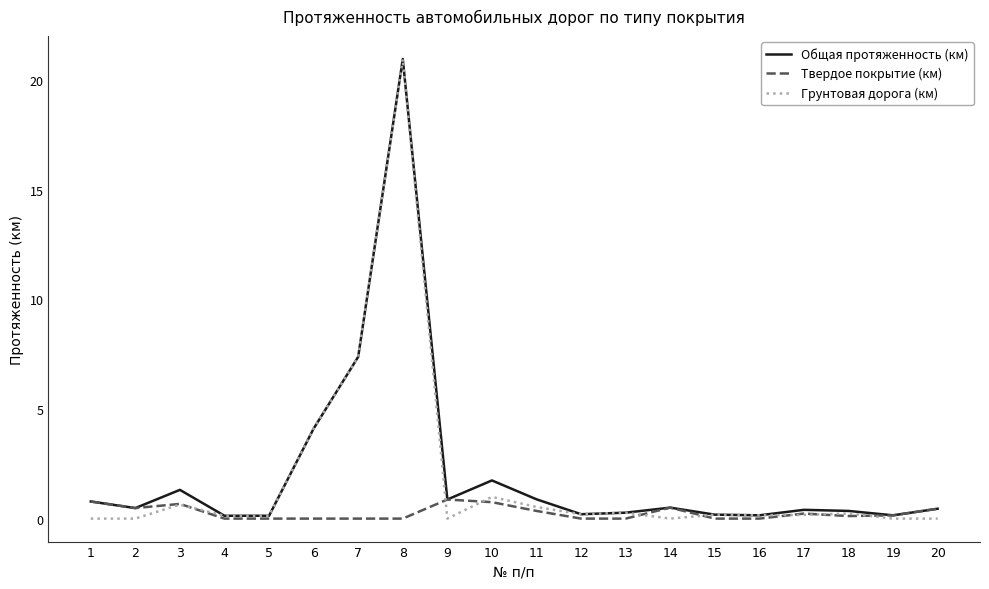

Is it true that Общая протяженность (км) equals 0.3 at 18?

True